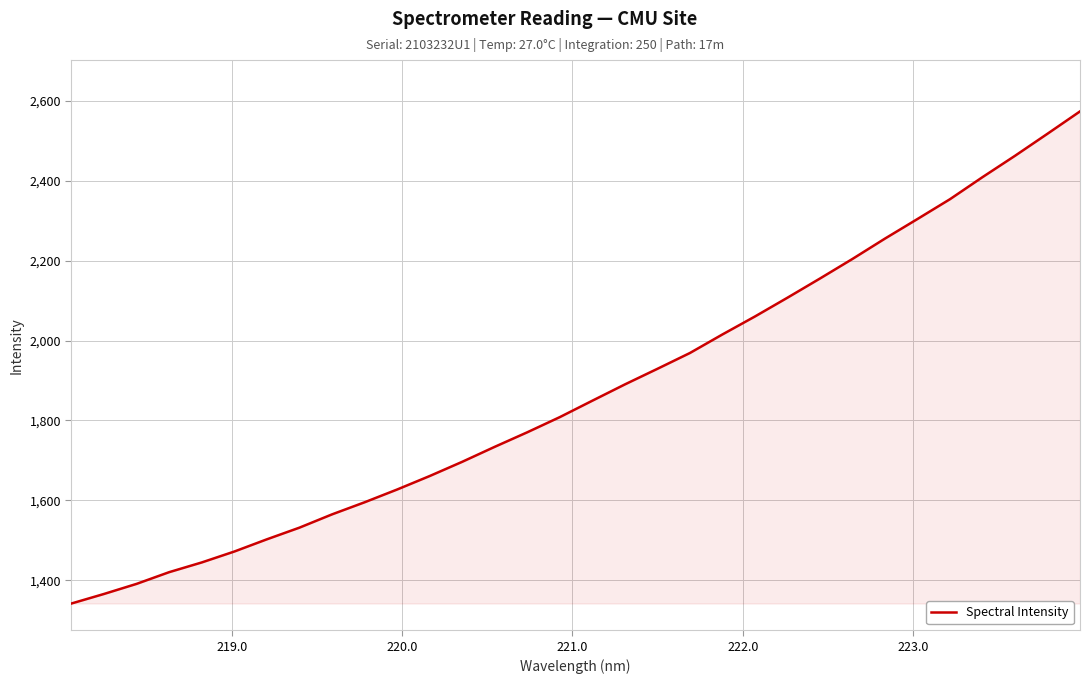

What is the minimum value shown in the chart?

1341.6